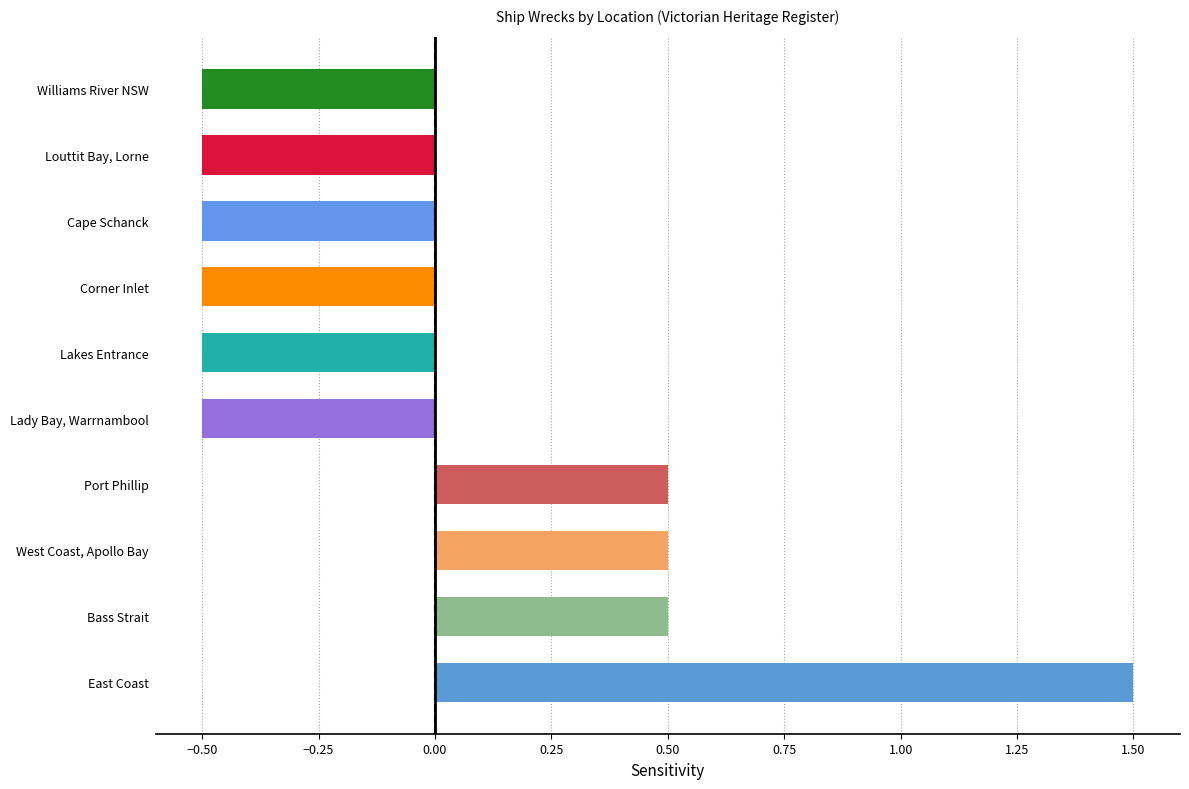

Count the number of categories in the chart.

10